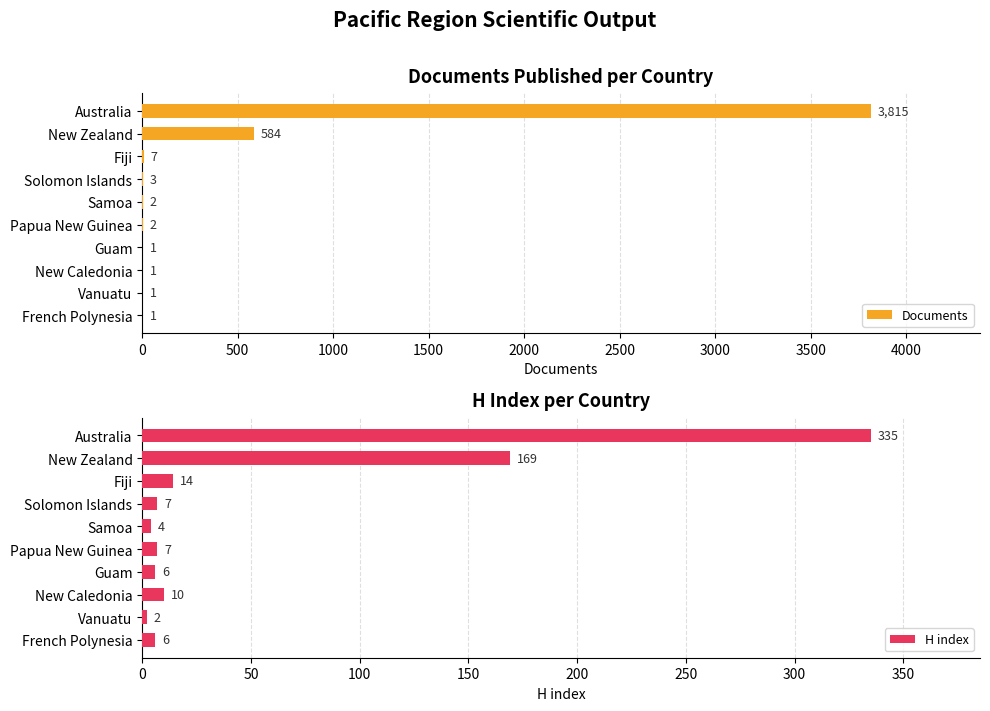

At how many categories does at least one series exceed 2876?

1